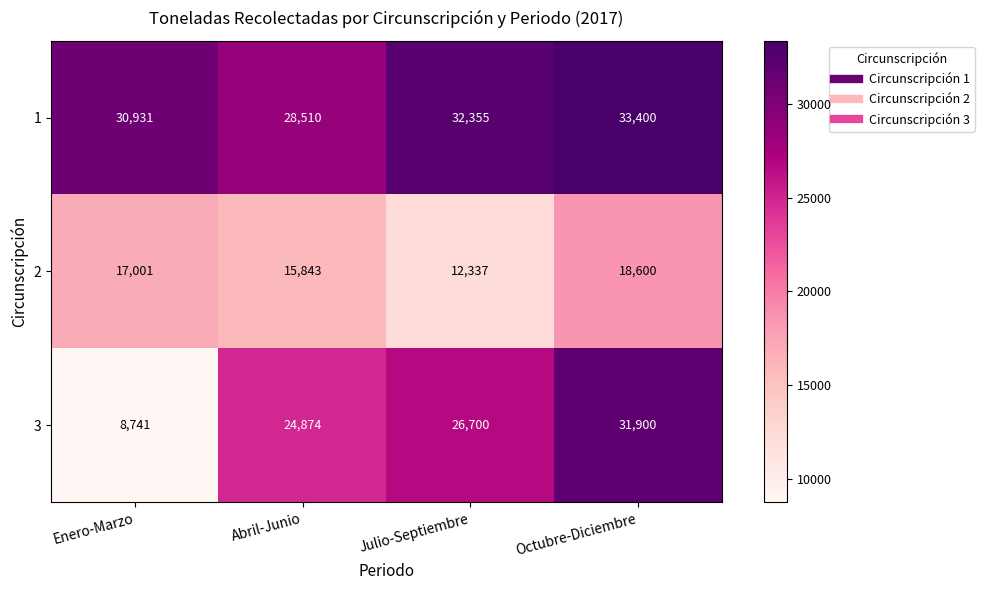

Where is 1 nearest to the value 30955?

Enero-Marzo